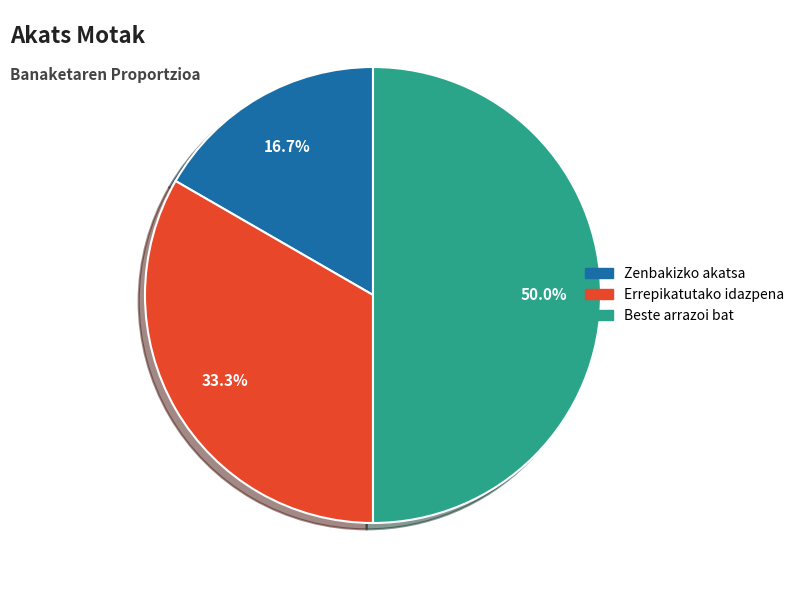

Which slice is the smallest?

Zenbakizko akatsa